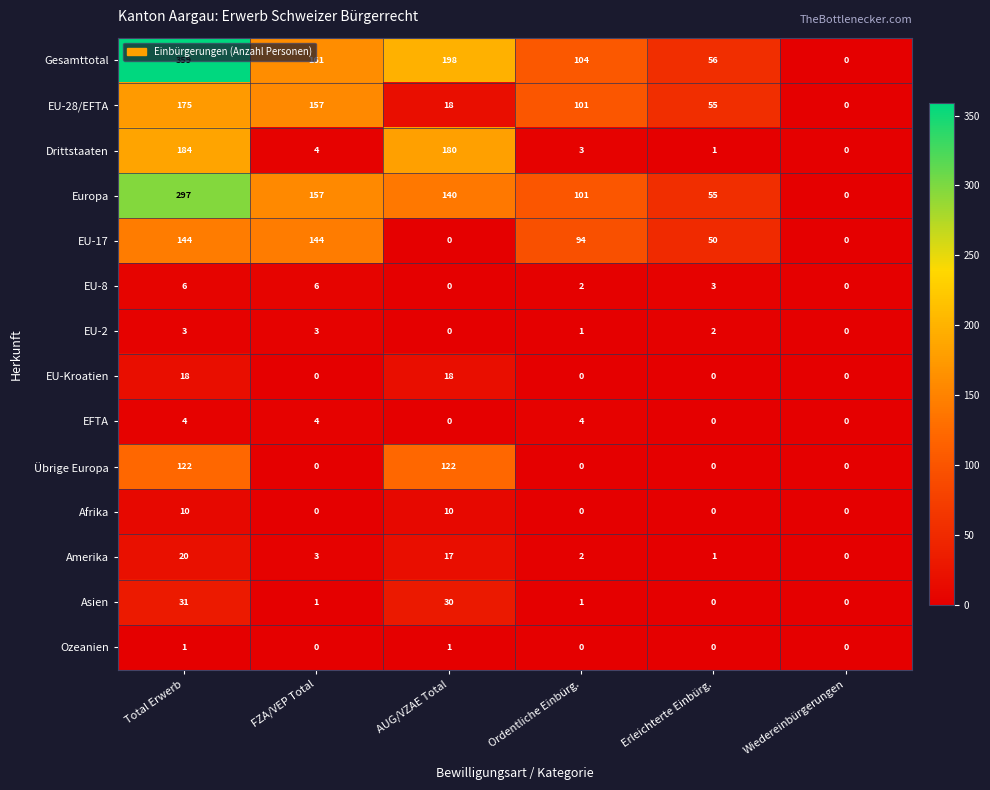

At which label does Asien first exceed 1?

Total Erwerb